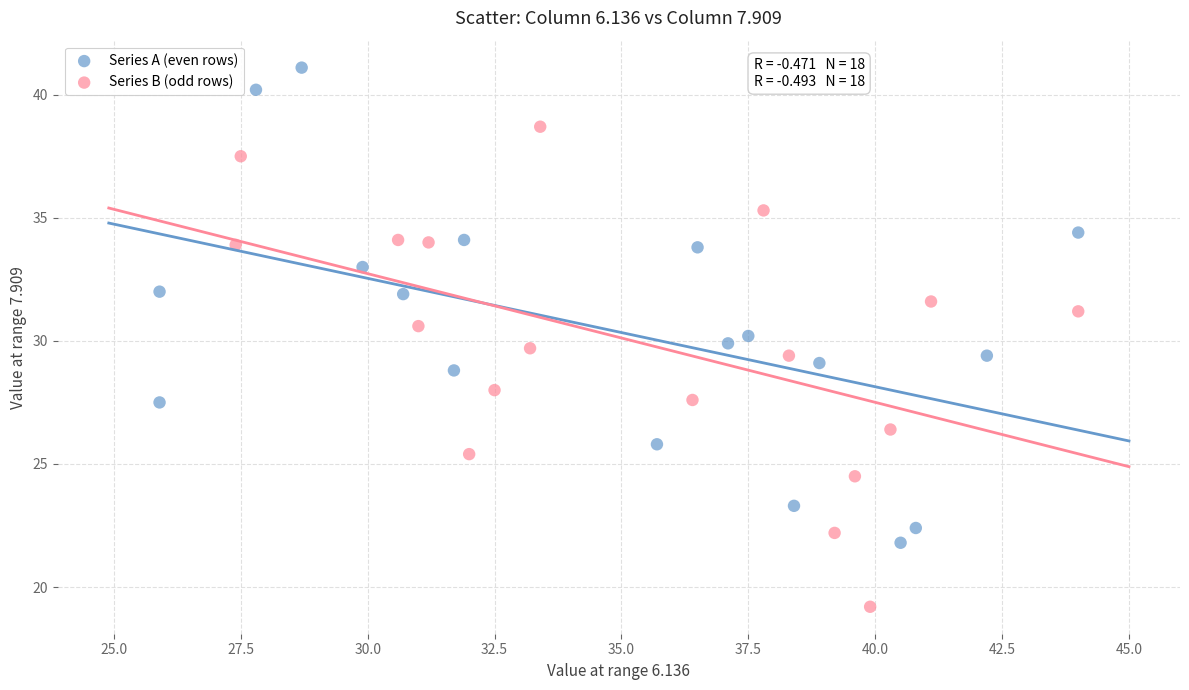

Which series contains the lowest Y value?

Series B (odd rows)